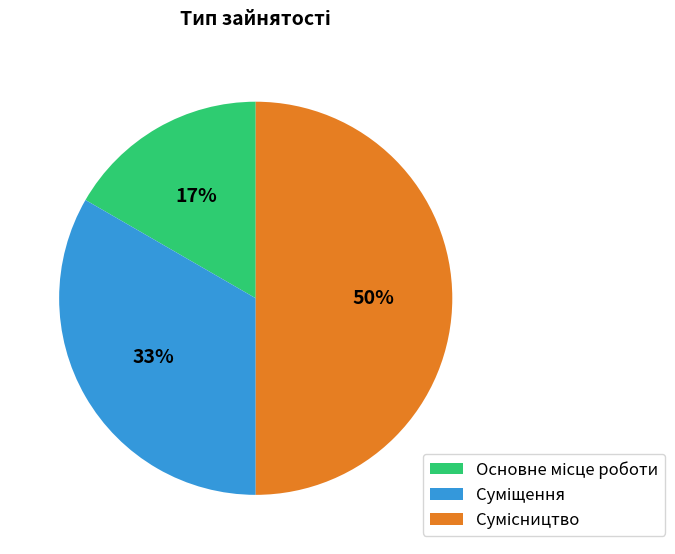

To the nearest percent, what is the difference between the largest and smallest slice percentages?

33%